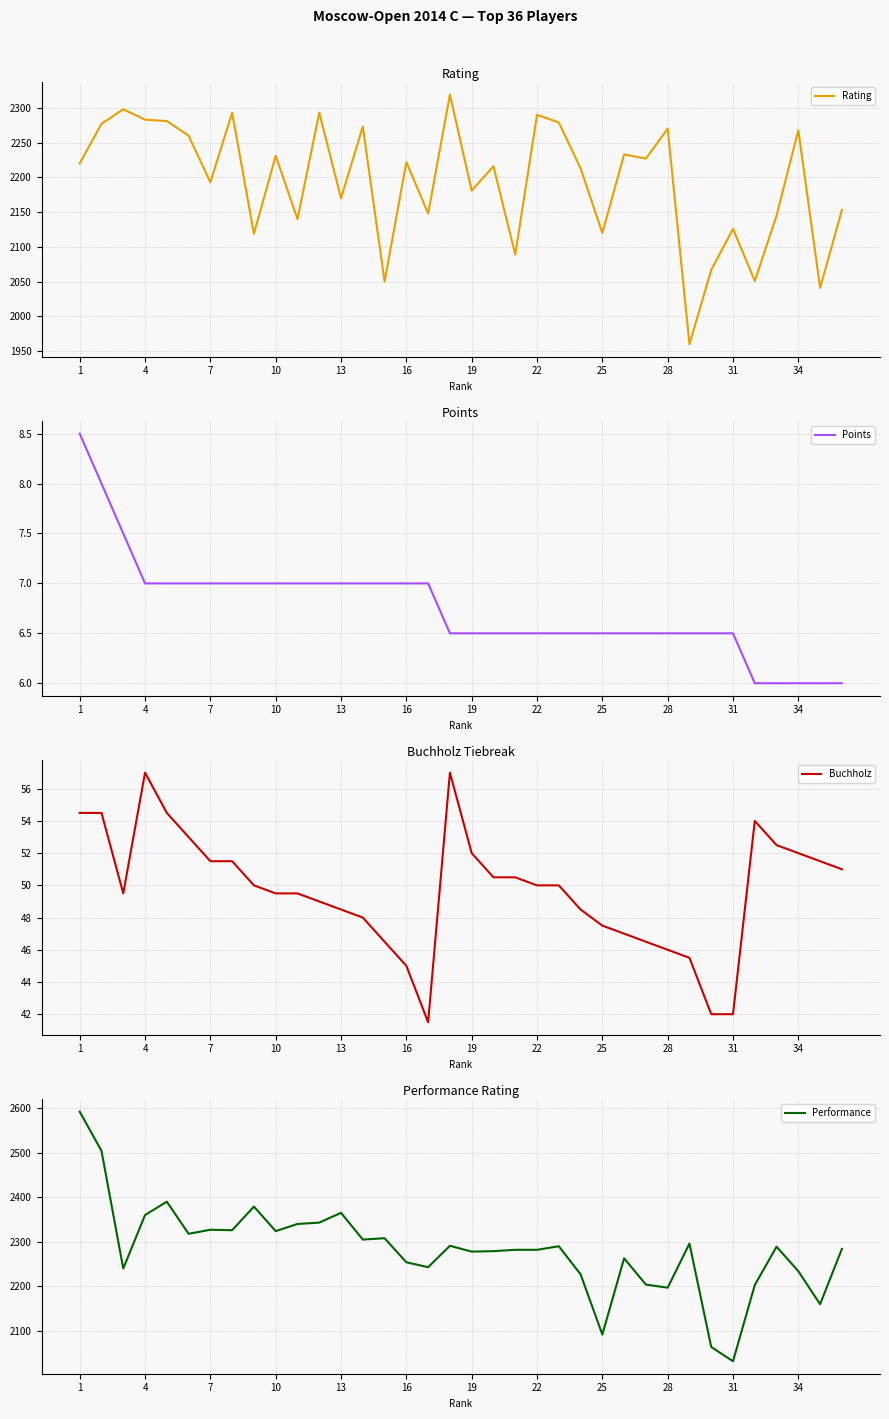

Which series has the largest total across all categories?

Performance